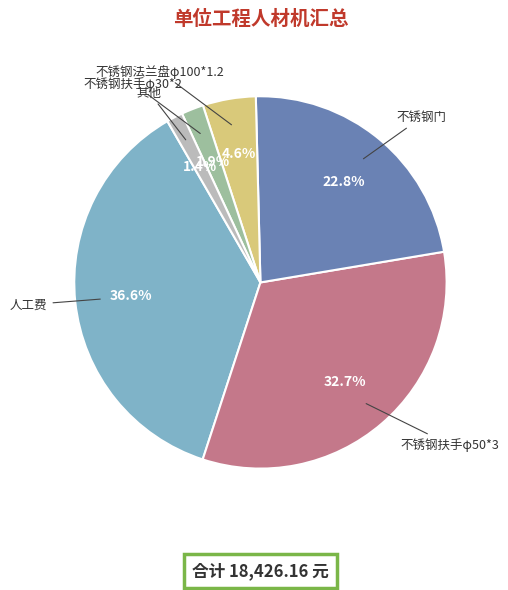

Is there a majority slice in this chart?

No